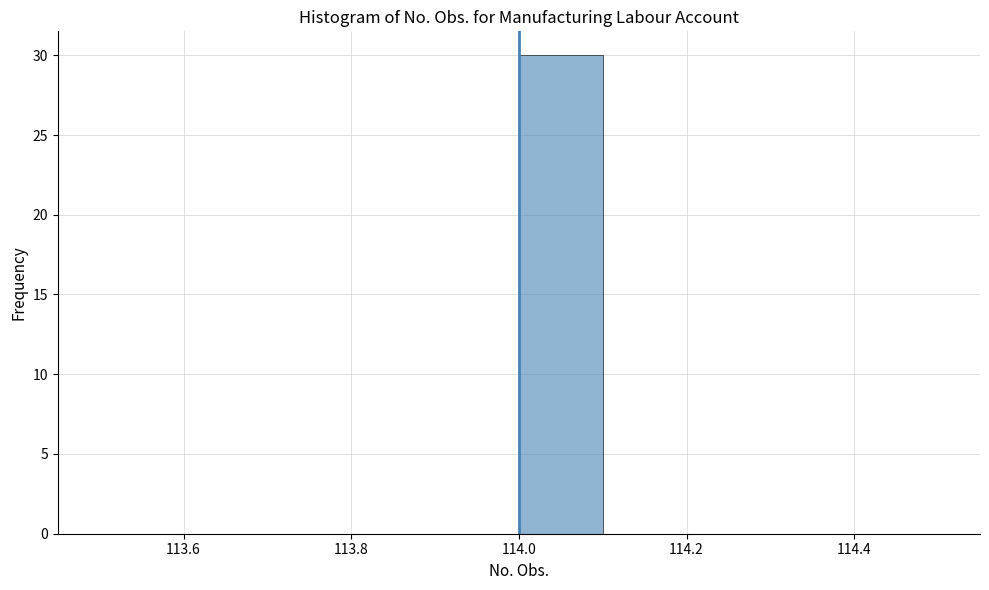

Reading left to right, transcribe this chart: for each bar, give the range it covers on the x-axis and its height. The values are not printed on the chart, so give them approximately, as read against the axis.

113.5 to 113.6: 0
113.6 to 113.7: 0
113.7 to 113.8: 0
113.8 to 113.9: 0
113.9 to 114.0: 0
114.0 to 114.1: 30
114.1 to 114.2: 0
114.2 to 114.3: 0
114.3 to 114.4: 0
114.4 to 114.5: 0